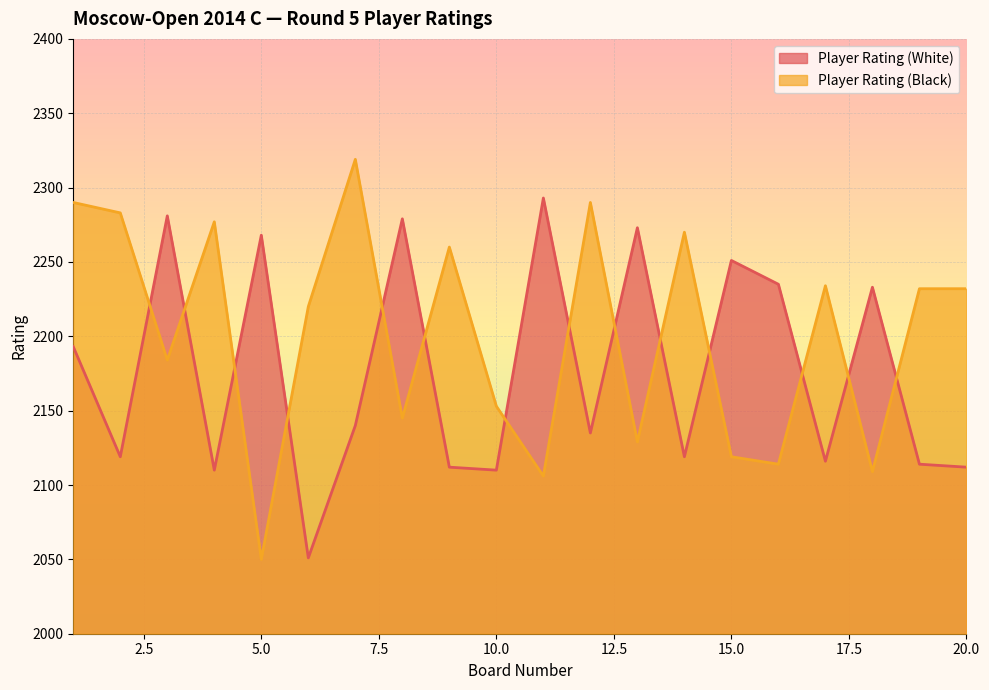

Which category has the highest value in the Player Rating (Black) series?

7